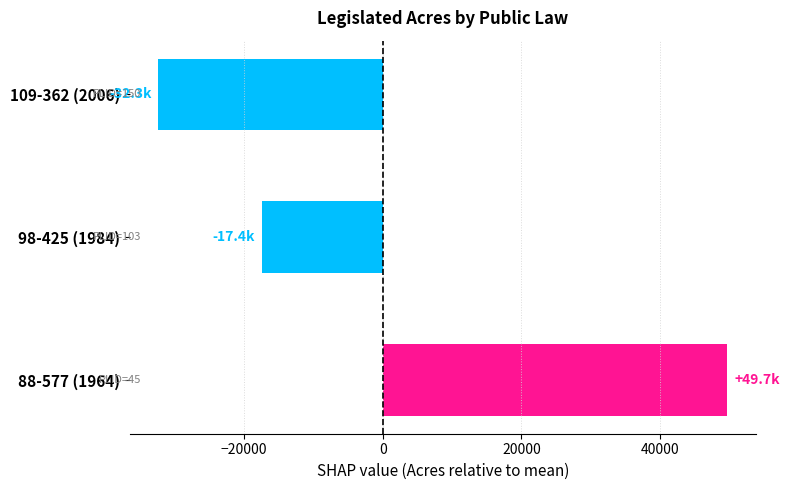

The chart shows a value of -17362.3 at 98-425 (1984). True or false?

True